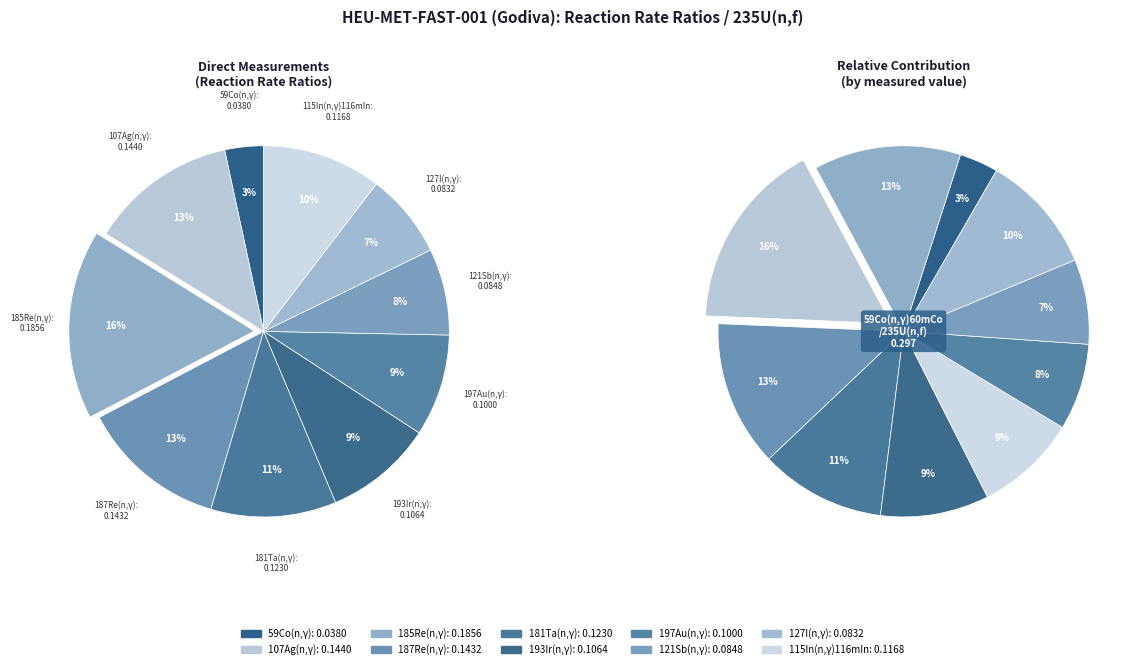

To the nearest percent, what is the combined percentage of 115In(n,γ)116mIn/235U(n,f) and 187Re(n,γ)/235U(n,f)?

23%